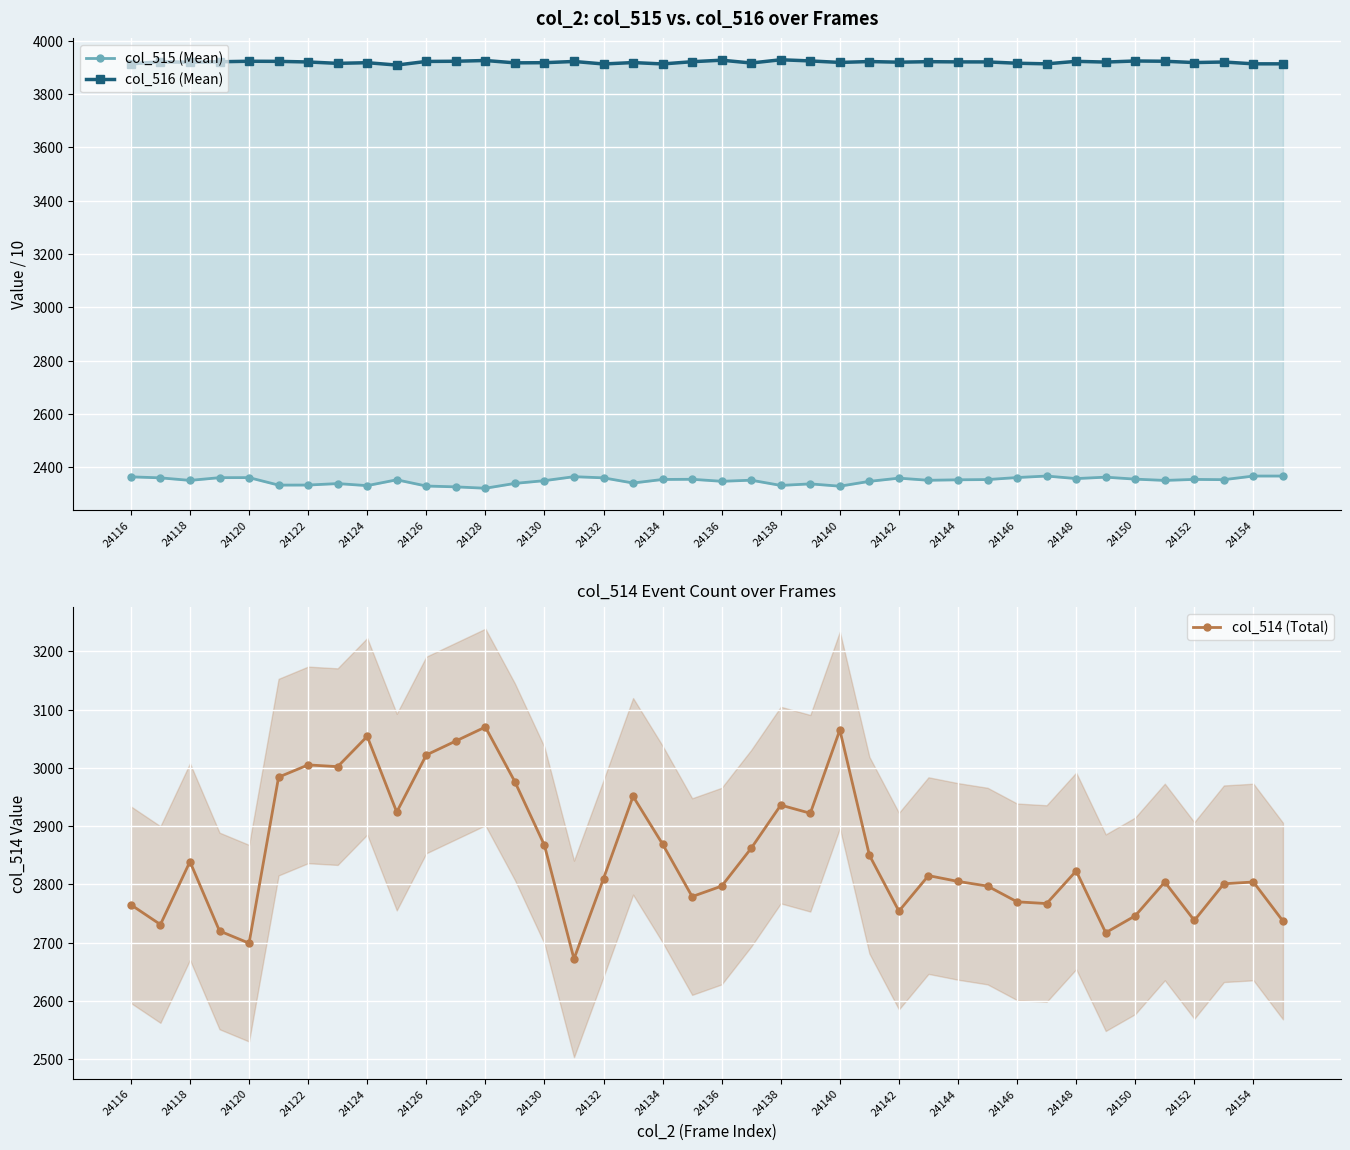

The col_514 (Total) series shows 637 at 24128. True or false?

False